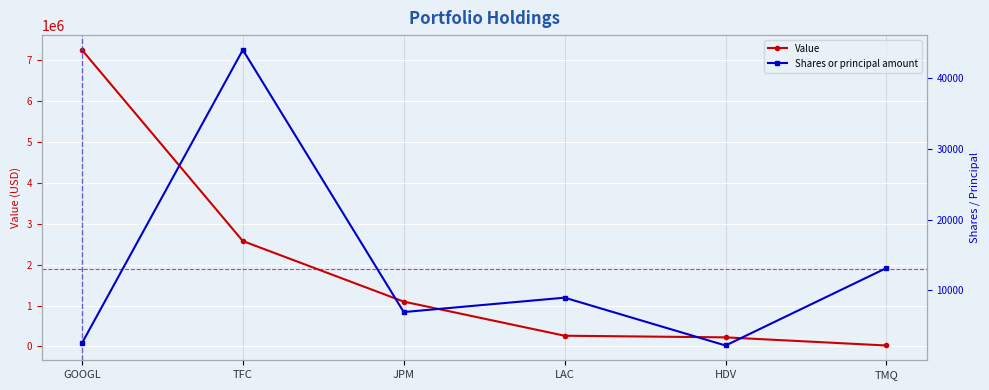

What value does the Value series have at HDV?

221000